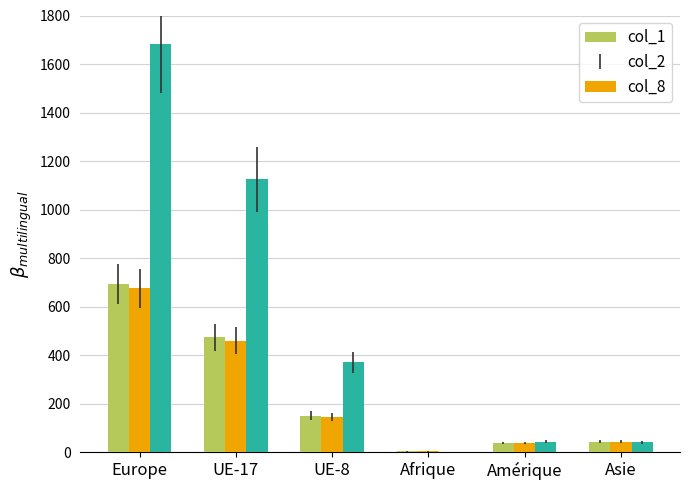

At which category does the chart reach its peak across all series?

Europe